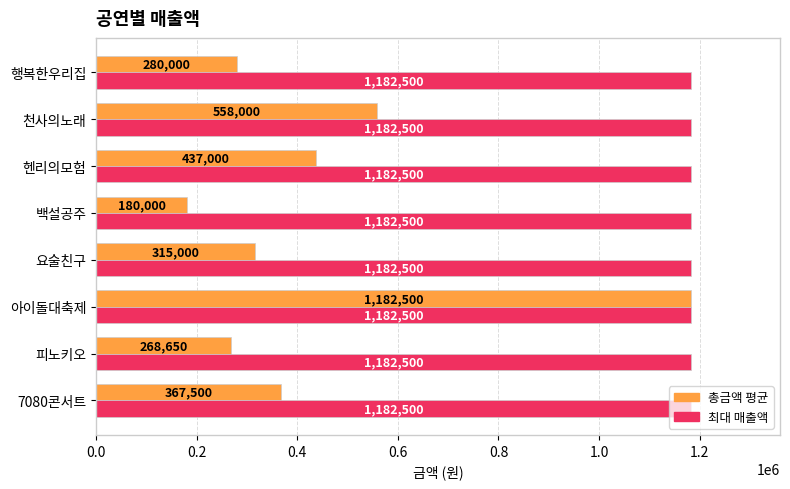

Which series has the largest range (max minus min)?

총금액 평균